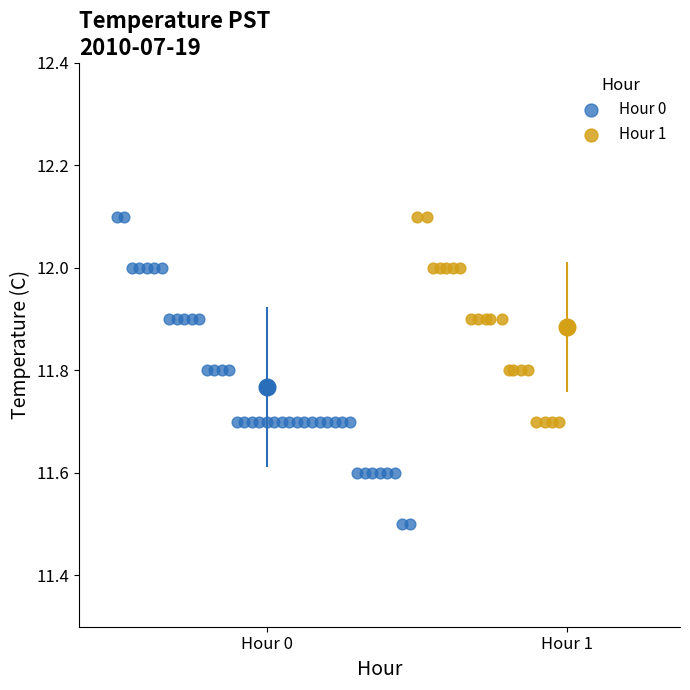

Which series has the widest spread of Y values?

Hour 0